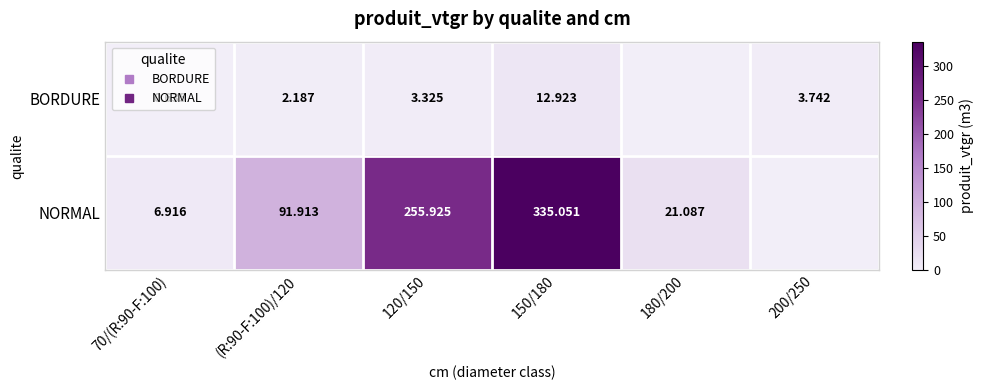

Which series has the largest range (max minus min)?

NORMAL